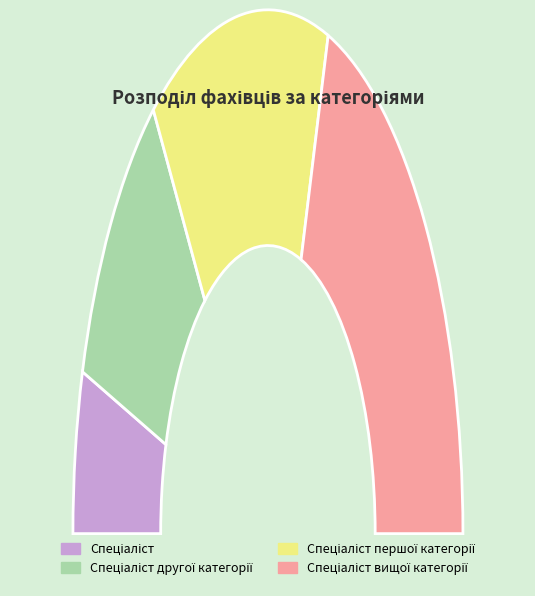

Between Спеціаліст другої категорії and Спеціаліст вищої категорії, which is larger?

Спеціаліст вищої категорії